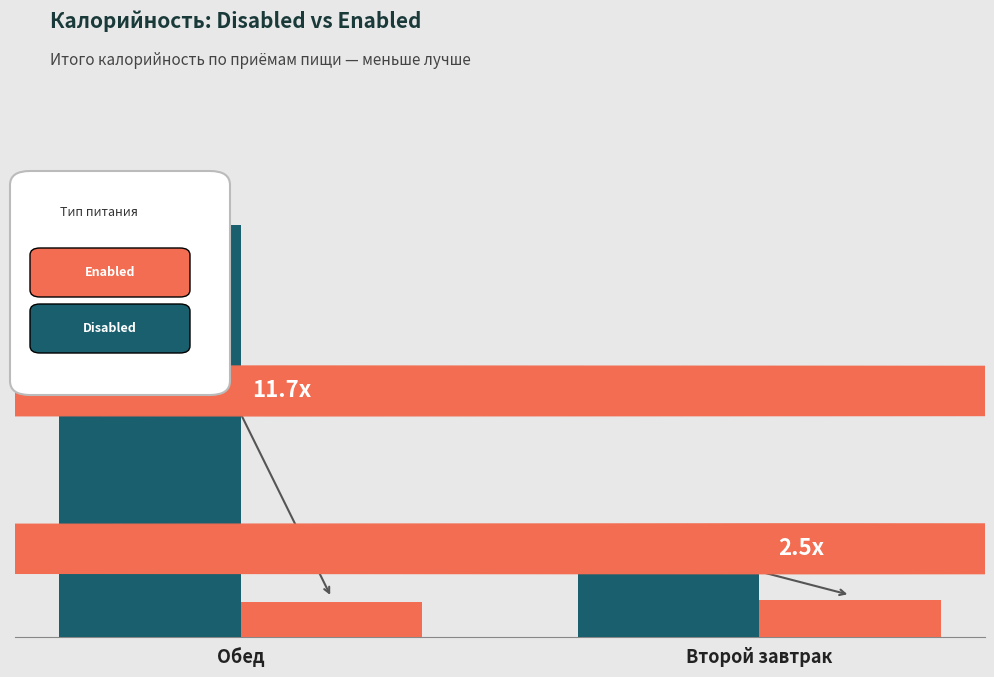

Are the bars horizontal?

No